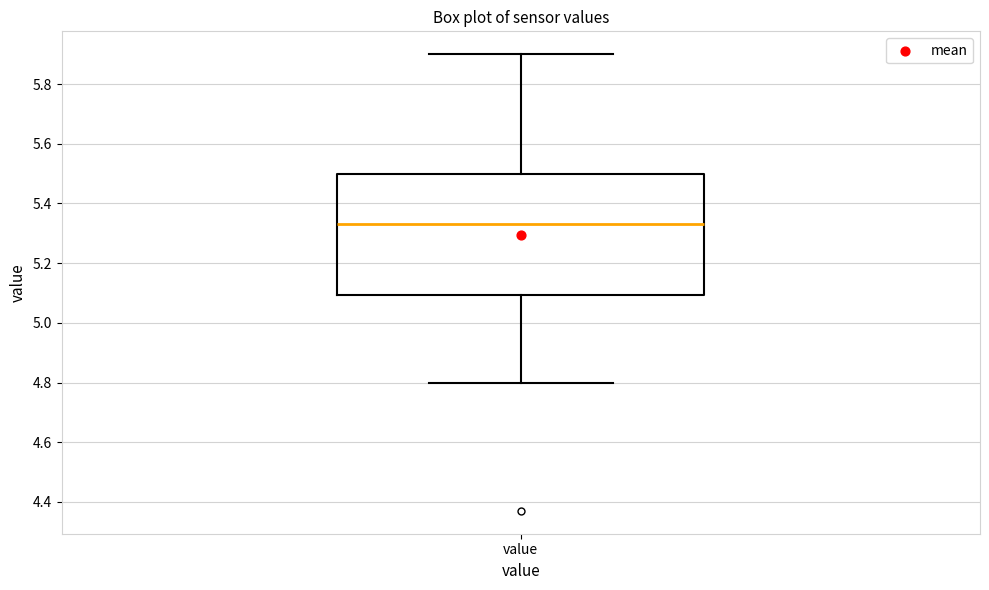

Read this box plot against the y-axis: the position of the median line, the range covered by the box, and the ends of both whiskers. The values are not printed on the chart, so give them approximately, as read against the axis.

median 5.34, box 5.10 to 5.50, whiskers 4.80 to 5.90